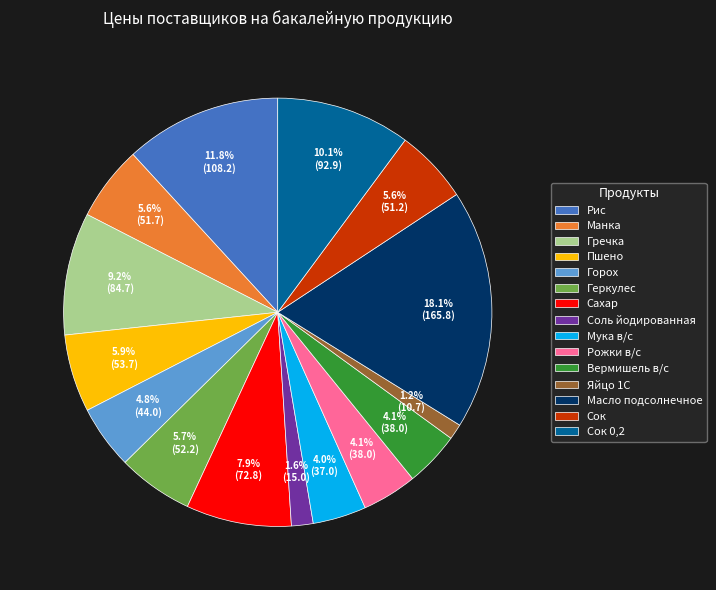

Approximately how many times larger is the value at Гречка compared to Масло подсолнечное?

0.5